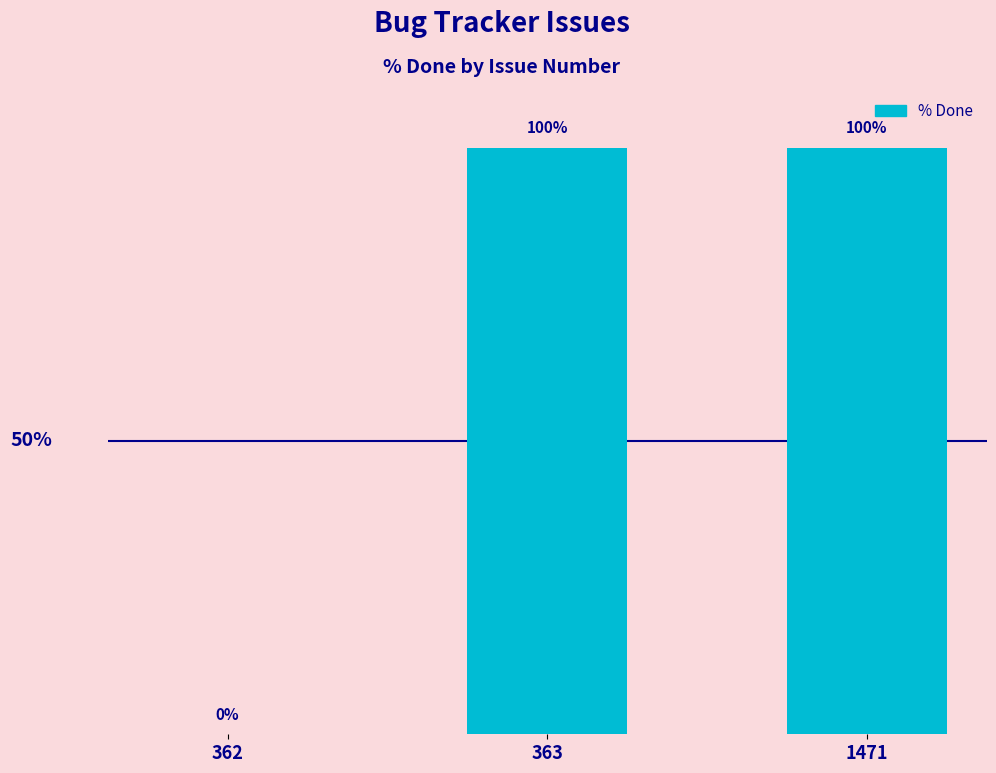

Rank the categories by value from lowest to highest.

362, 363, 1471